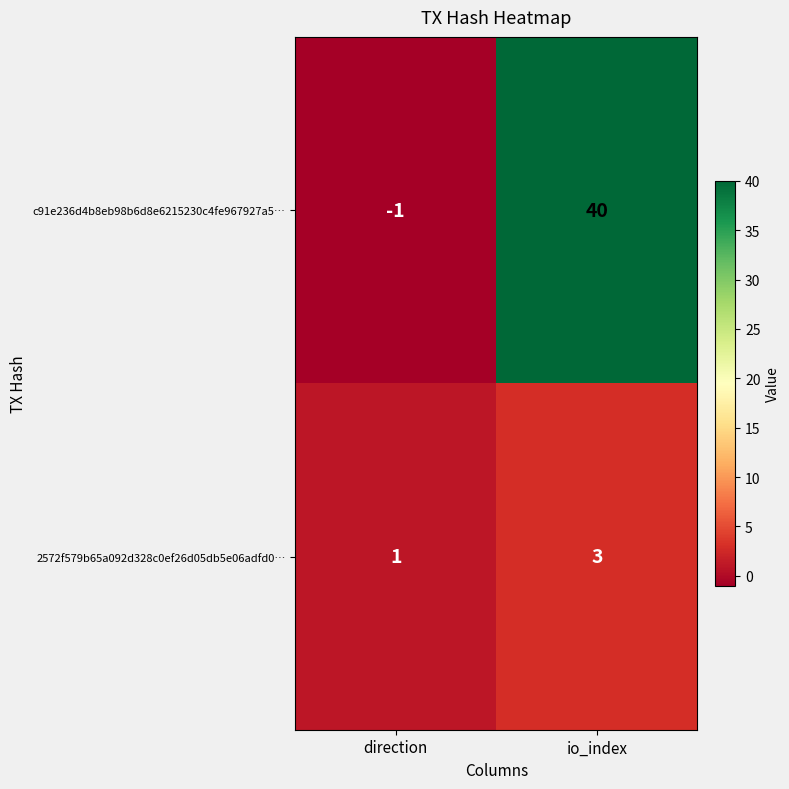

The c91e236d4b8eb98b6d8e6215230c4fe967927a5… series shows 0 at direction. True or false?

False